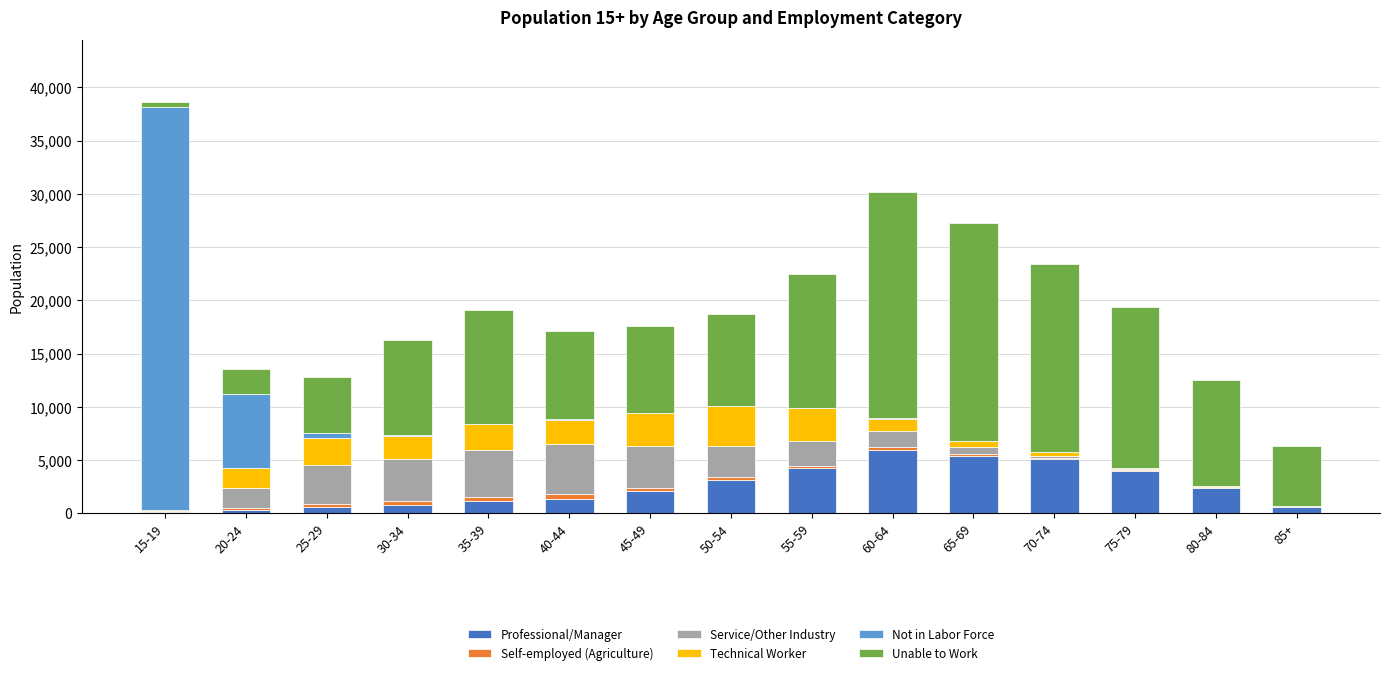

What is the highest value of the Professional/Manager series?

5930